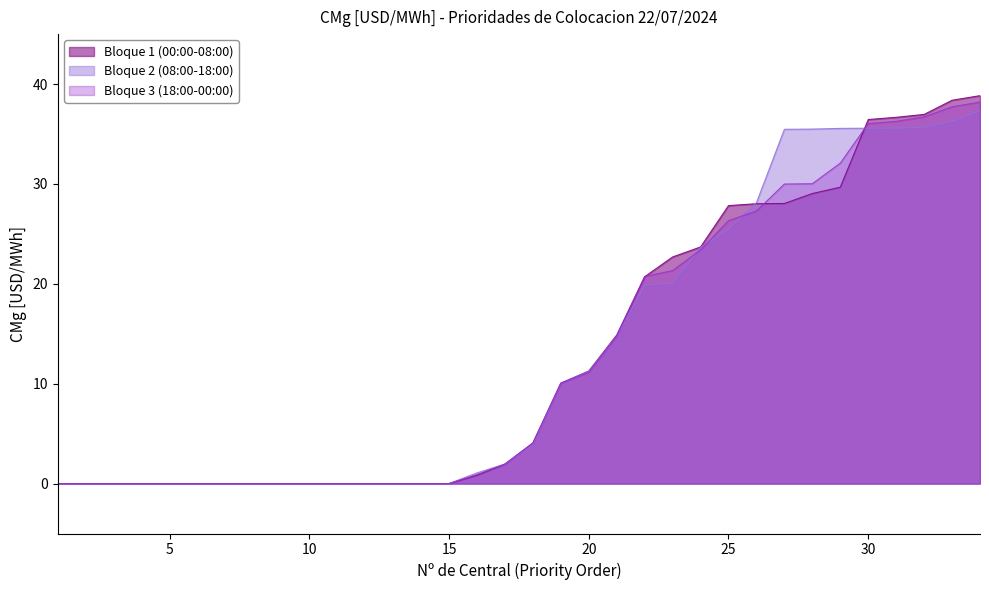

Reading left to right, list all the values displayed in this chart.

Bloque 1 (00:00-08:00): 0.0	0.0	0.0	0.0	0.0	0.0	0.0	0.0	0.0	0.0	0.0	0.0	0.0	0.0	0.0	0.8	1.9	4.1	10.1	11.3	14.9	20.7	22.7	23.7	27.8	28.0	28.0	29.0	29.7	36.5	36.7	37.0	38.4	38.8
Bloque 2 (08:00-18:00): 0.0	0.0	0.0	0.0	0.0	0.0	0.0	0.0	0.0	0.0	0.0	0.0	0.0	0.0	0.0	1.1	1.9	3.9	10.0	11.2	14.7	19.9	20.1	23.6	25.4	28.1	35.5	35.5	35.6	35.6	35.6	35.7	36.3	37.4
Bloque 3 (18:00-00:00): 0.0	0.0	0.0	0.0	0.0	0.0	0.0	0.0	0.0	0.0	0.0	0.0	0.0	0.0	0.0	0.9	1.9	4.1	10.1	11.1	14.8	20.7	21.3	23.4	26.3	27.3	30.0	30.0	32.1	36.0	36.3	36.7	37.7	38.2